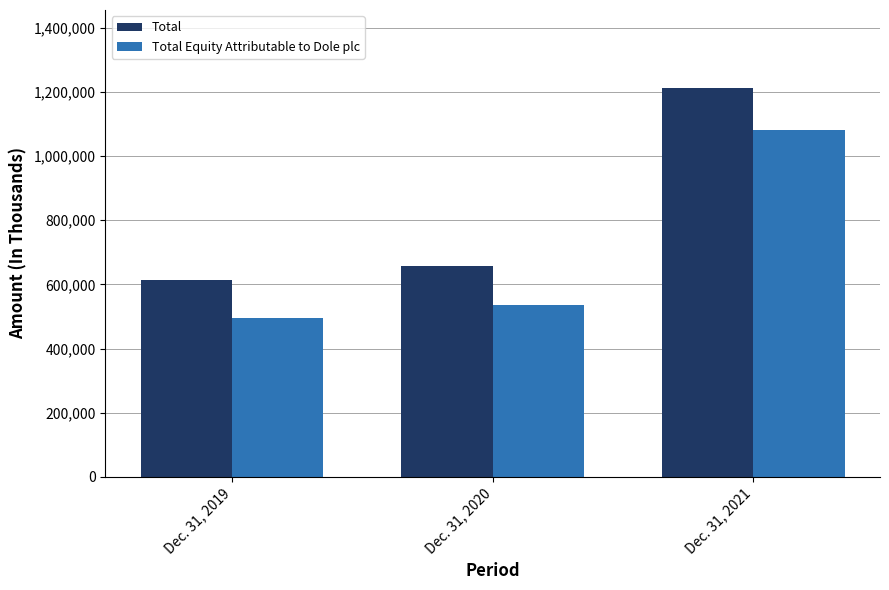

How many bars are there in each group?

2